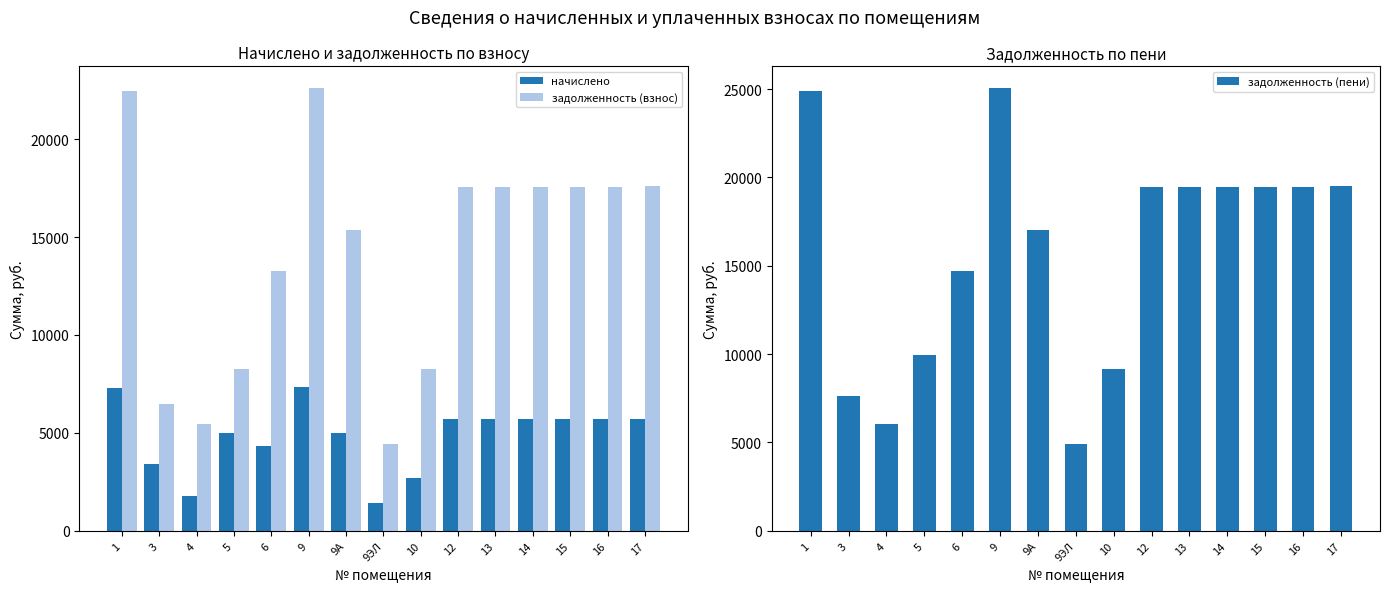

Reading left to right, what are all the values shown in this chart?

начислено: 7315.2	3420.0	1771.2	4982.4	4327.2	7358.4	4996.8	1440.0	2685.6	5724.0	5724.7	5725.4	5726.2	5726.9	5727.6
задолженность (взнос): 22454.6	6493.4	5436.8	8269.4	13282.7	22587.2	15338.1	4420.2	8243.7	17570.3	17572.6	17574.7	17577.1	17579.1	17581.5
задолженность (пени): 24893.0	7633.4	6027.2	9930.2	14725.1	25040.0	17003.7	4900.2	9138.9	19478.3	19480.9	19483.2	19485.8	19488.1	19490.7